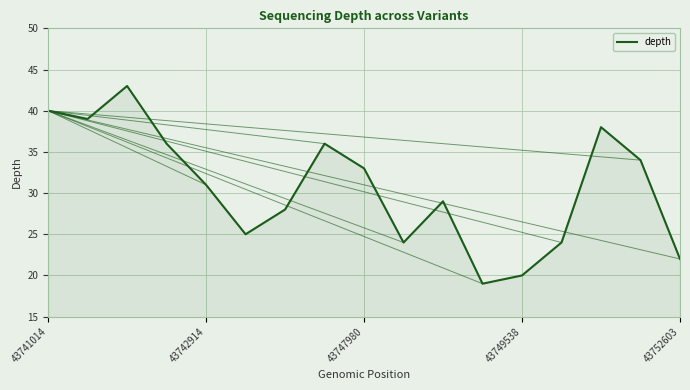

At which category does the chart reach its peak across all series?

43741087